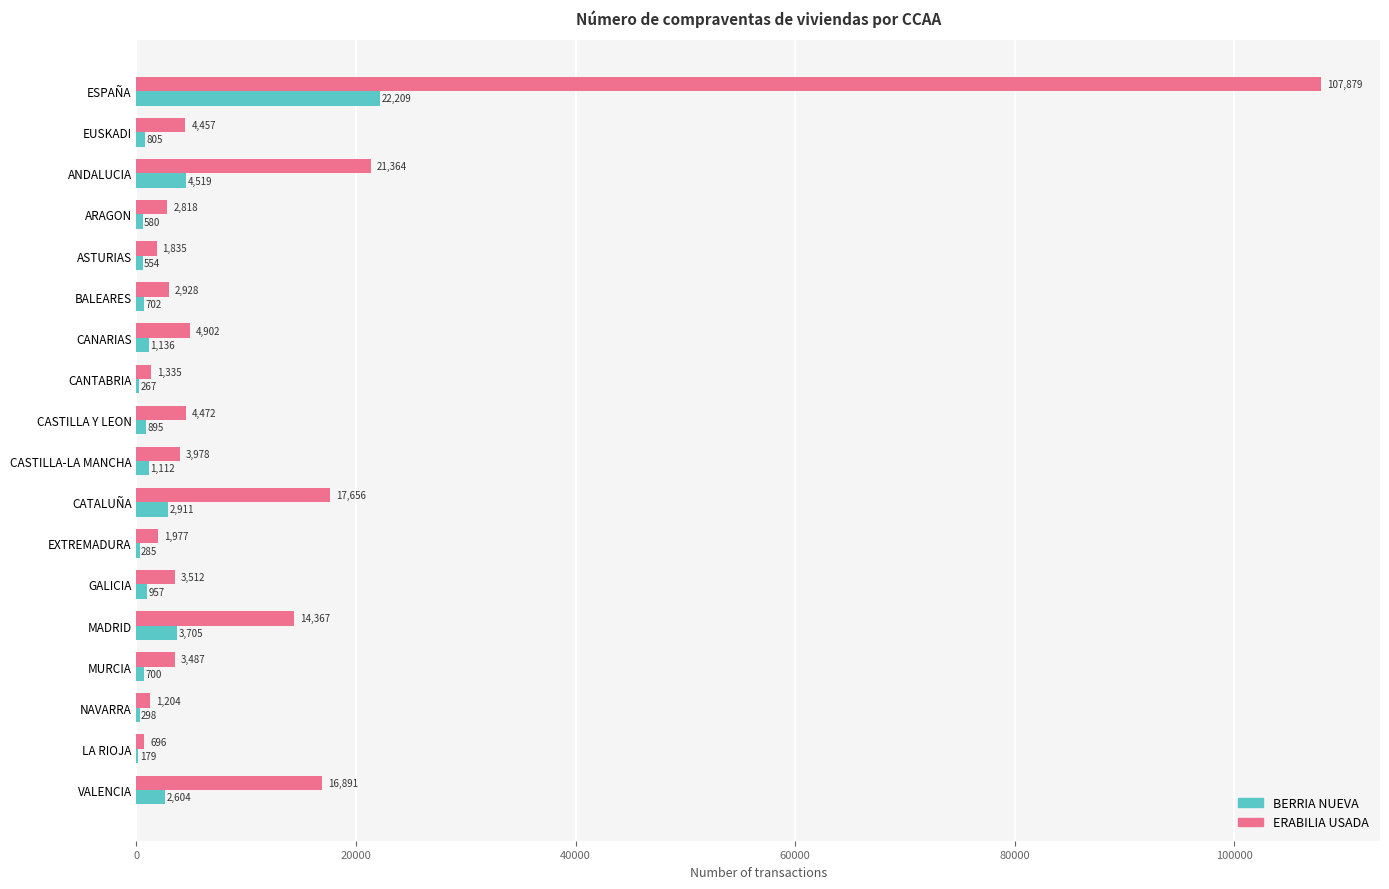

Where is ERABILIA USADA nearest to the value 54287?

ANDALUCIA